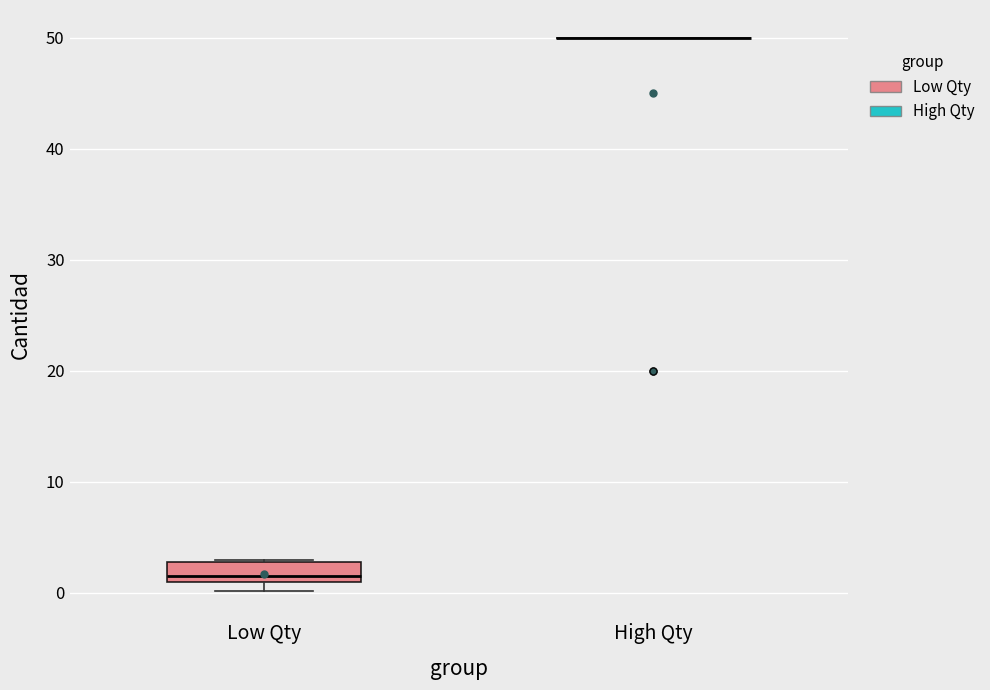

Reading left to right, transcribe this box plot: for each box, give where its median line is, the range the box spans, and where its two whiskers end, as read against the y-axis. The values are not printed on the chart, so give them approximately, as read against the axis.

Low Qty: median 2, box 1 to 3, whiskers 0 to 3
High Qty: box collapsed to a line at 50, whiskers 50 to 50